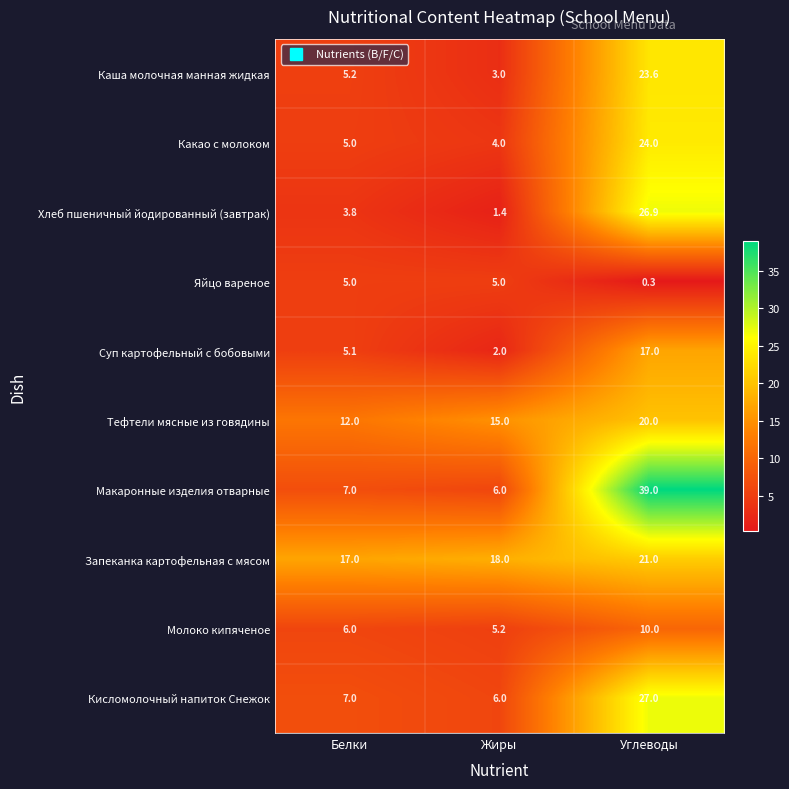

Reading left to right, extract all data points from this chart.

Каша молочная манная жидкая: 5.2	3.0	23.6
Какао с молоком: 5.0	4.0	24.0
Хлеб пшеничный йодированный (завтрак): 3.8	1.4	26.9
Яйцо вареное: 5.0	5.0	0.3
Суп картофельный с бобовыми: 5.1	2.0	17.0
Тефтели мясные из говядины: 12.0	15.0	20.0
Макаронные изделия отварные: 7.0	6.0	39.0
Запеканка картофельная с мясом: 17.0	18.0	21.0
Молоко кипяченое: 6.0	5.2	10.0
Кисломолочный напиток Снежок: 7.0	6.0	27.0